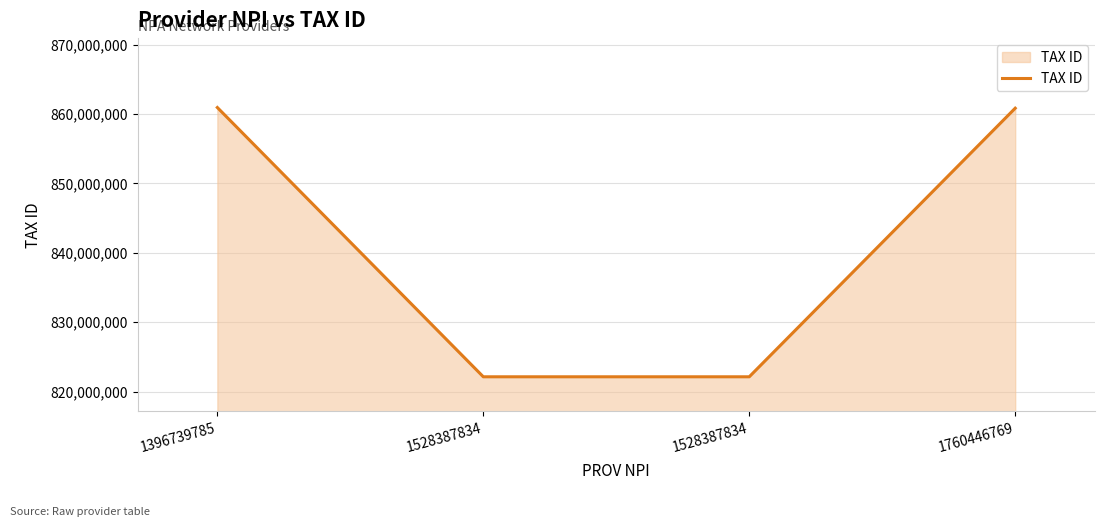

How many values are below 860822804?

2